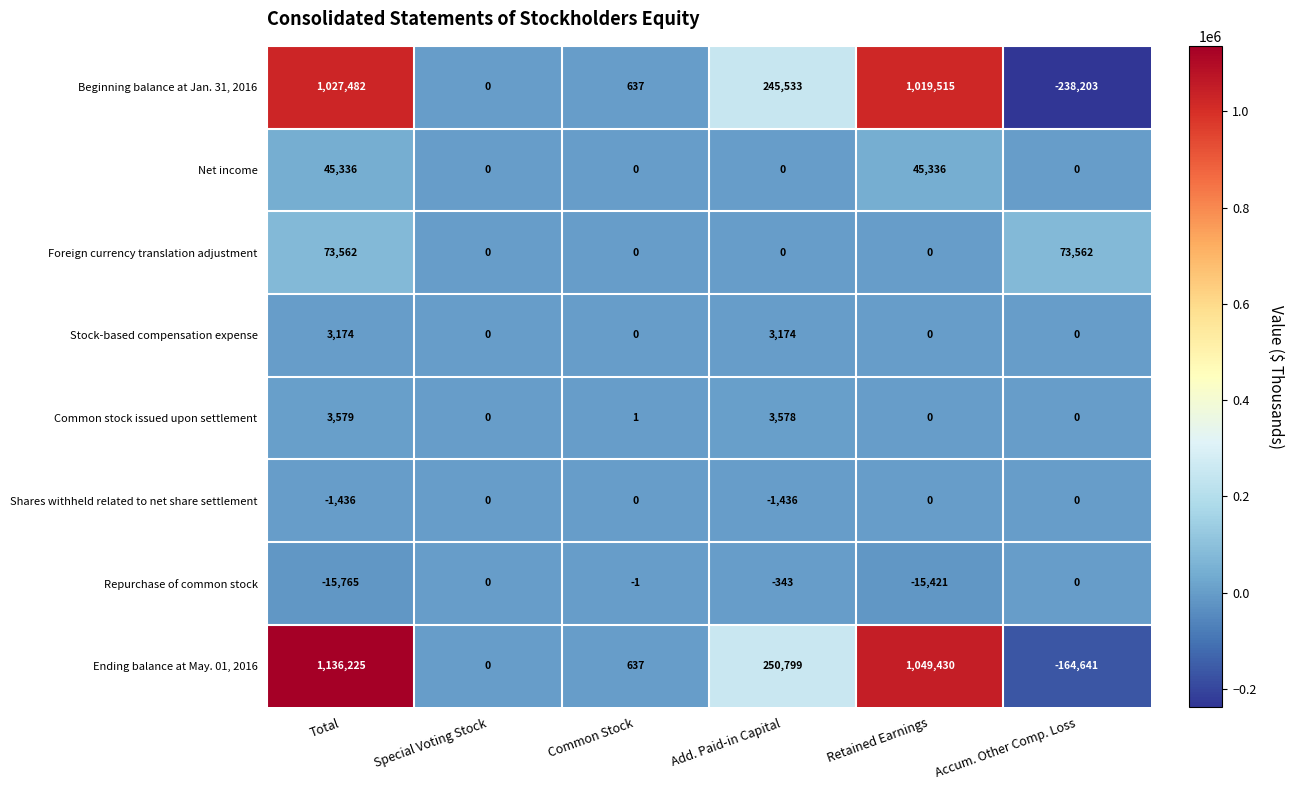

Is it true that Beginning balance at Jan. 31, 2016 equals 1019515 at Retained Earnings?

True